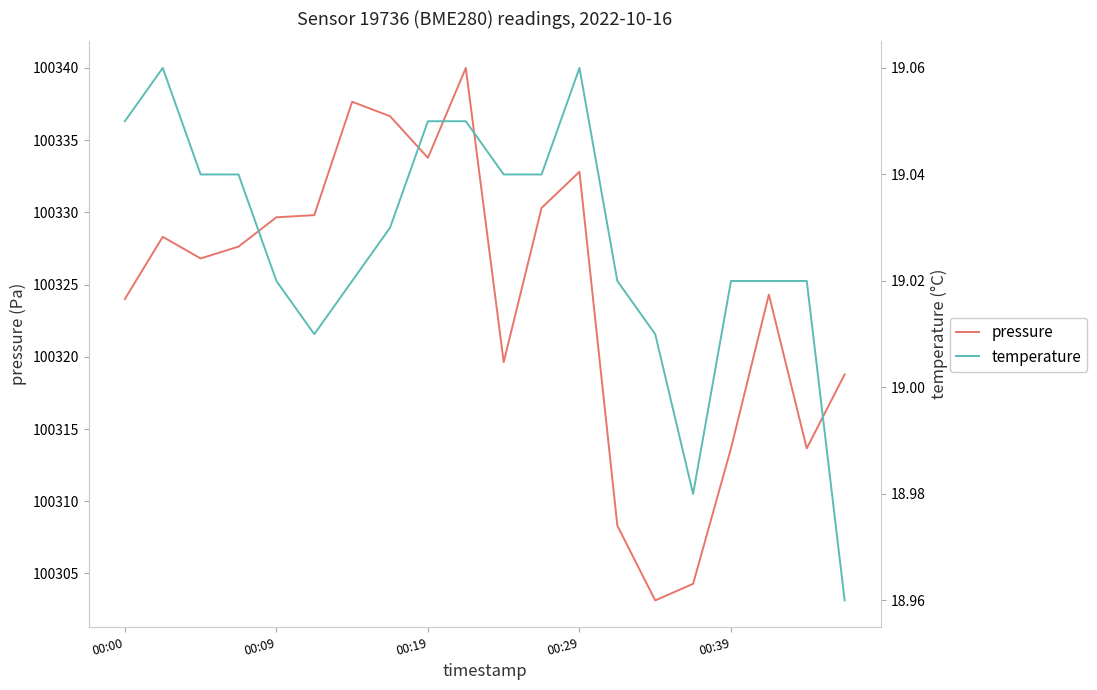

Reading left to right, list all the values displayed in this chart.

pressure: 100324.0	100328.3	100326.8	100327.6	100329.7	100329.8	100337.7	100336.7	100333.8	100340.0	100319.6	100330.3	100332.8	100308.3	100303.1	100304.3	100313.7	100324.3	100313.7	100318.8
temperature: 19.1	19.1	19.0	19.0	19.0	19.0	19.0	19.0	19.1	19.1	19.0	19.0	19.1	19.0	19.0	19.0	19.0	19.0	19.0	19.0